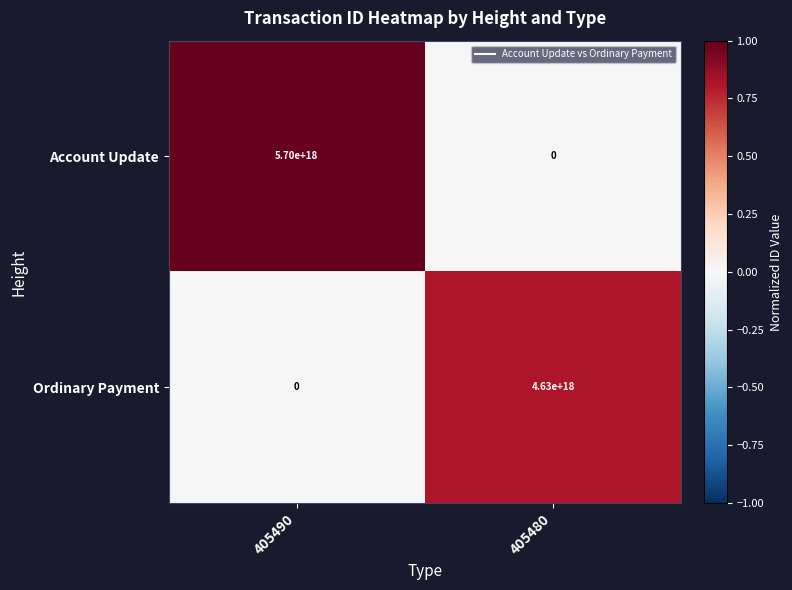

Which series has the largest total across all categories?

Account Update